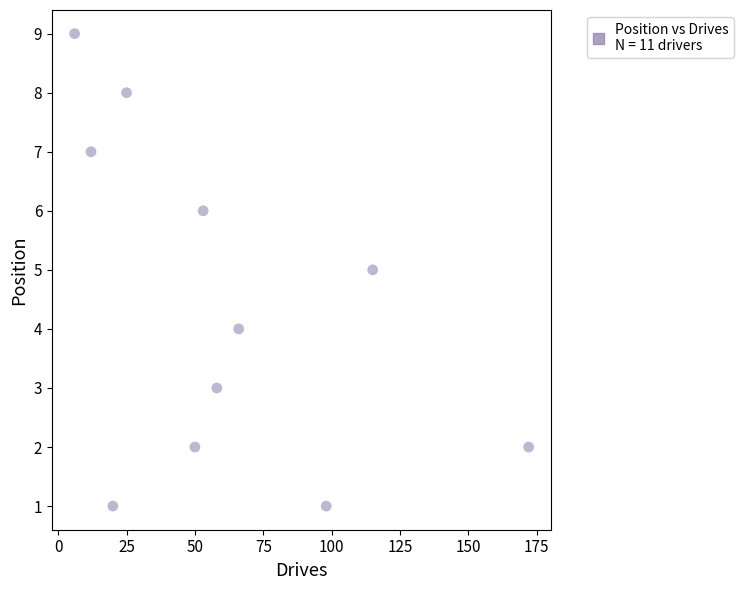

What is the range of X values (max minus min)?

166